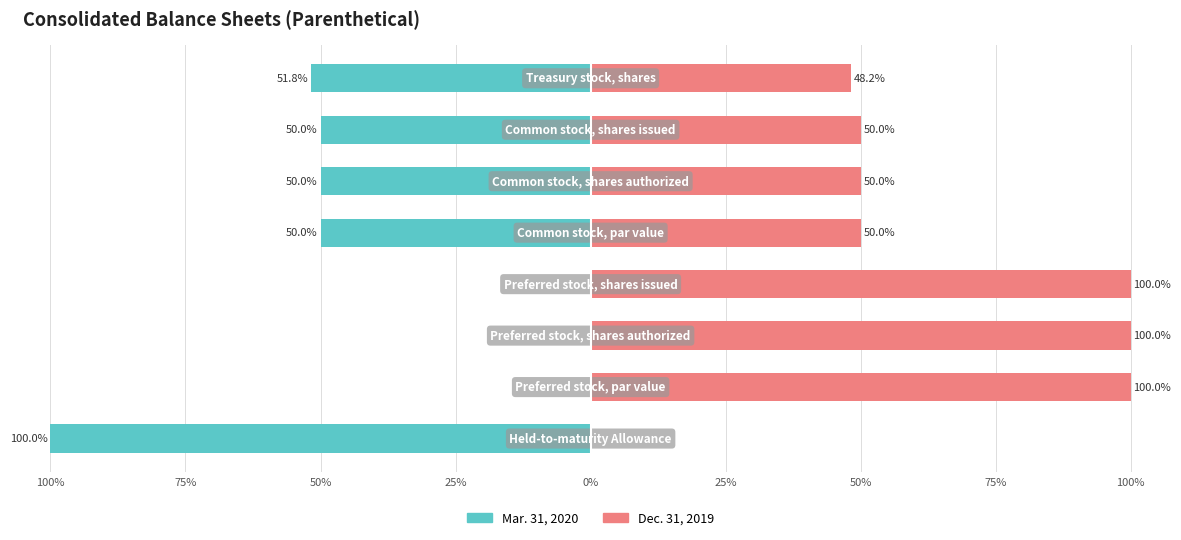

Which series has the largest total across all categories?

Dec. 31, 2019